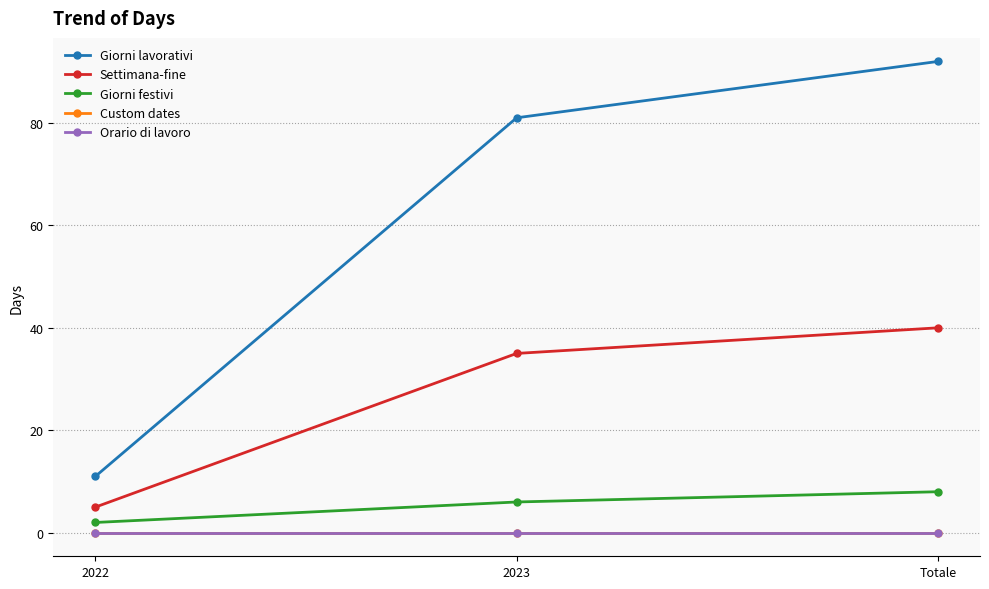

What is the approximate value of Settimana-fine at 2023?

35